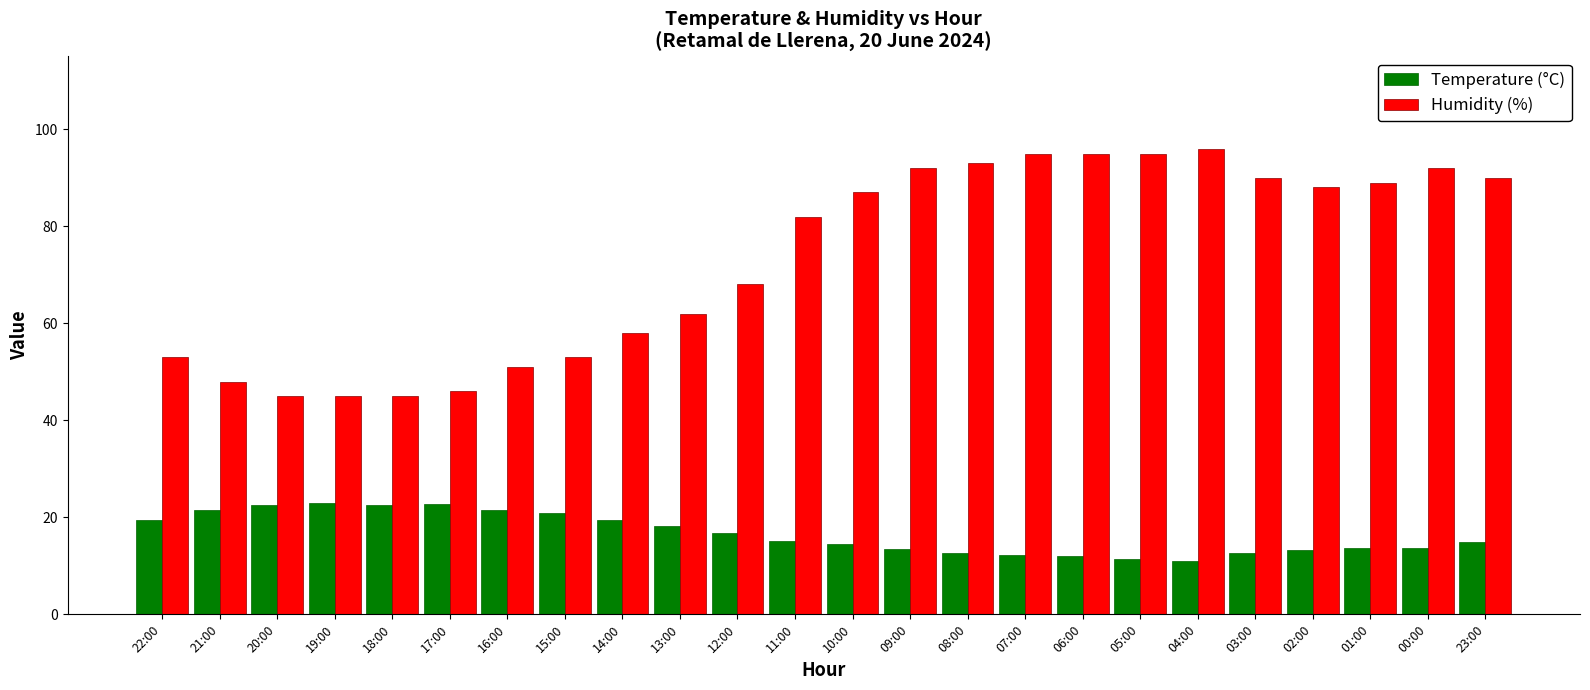

What is the value of the Temperature (°C) bar at the 13th from the left?

14.4